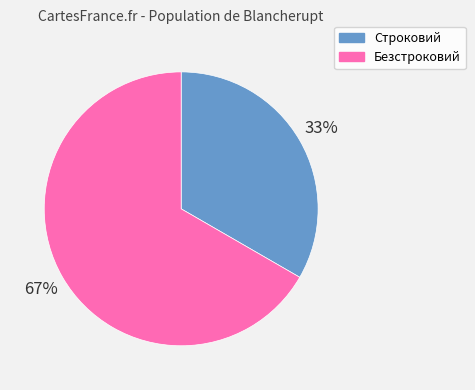

Count the number of slices in the pie.

2